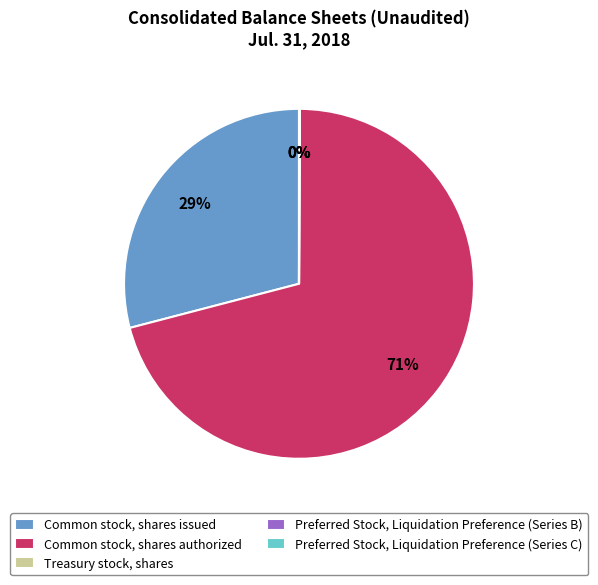

The Common stock, shares authorized slice represents 81% of the pie. True or false?

False